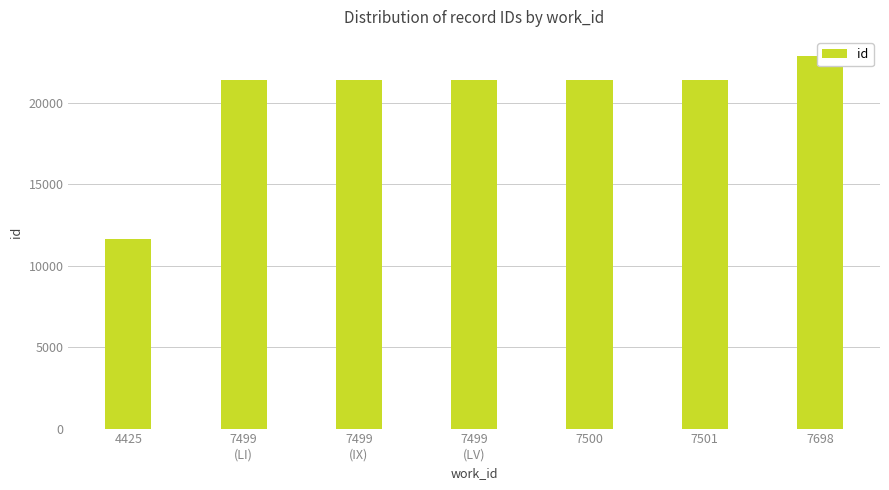

The value at 7499
(LI) is 10175. True or false?

False